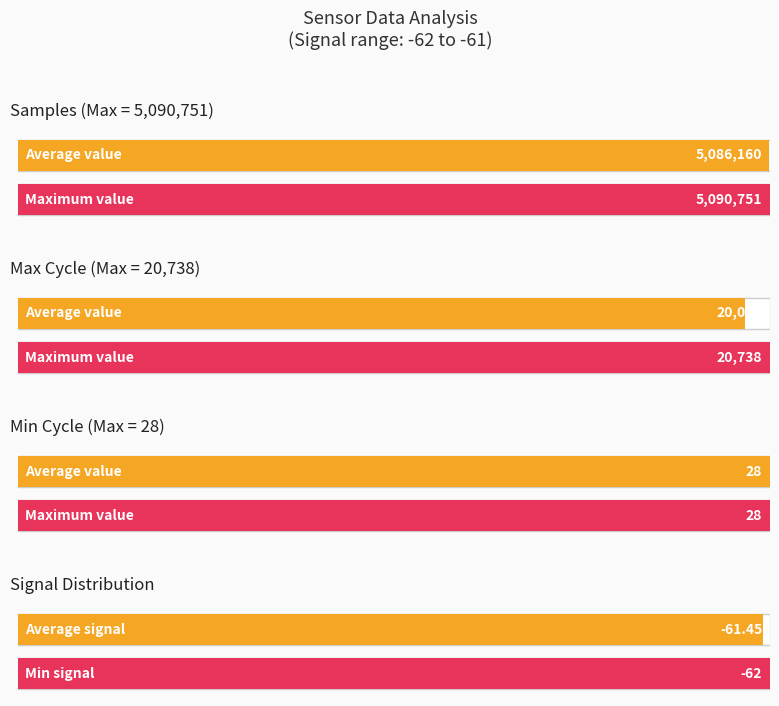

Which series has the largest range (max minus min)?

Samples